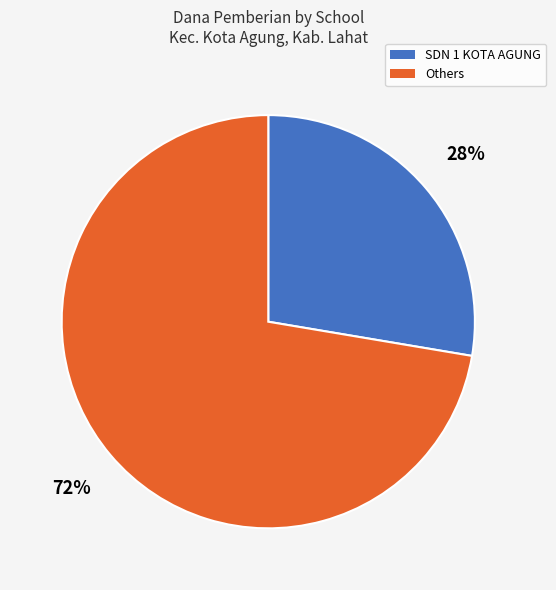

Between Others and SDN 1 KOTA AGUNG, which is larger?

Others